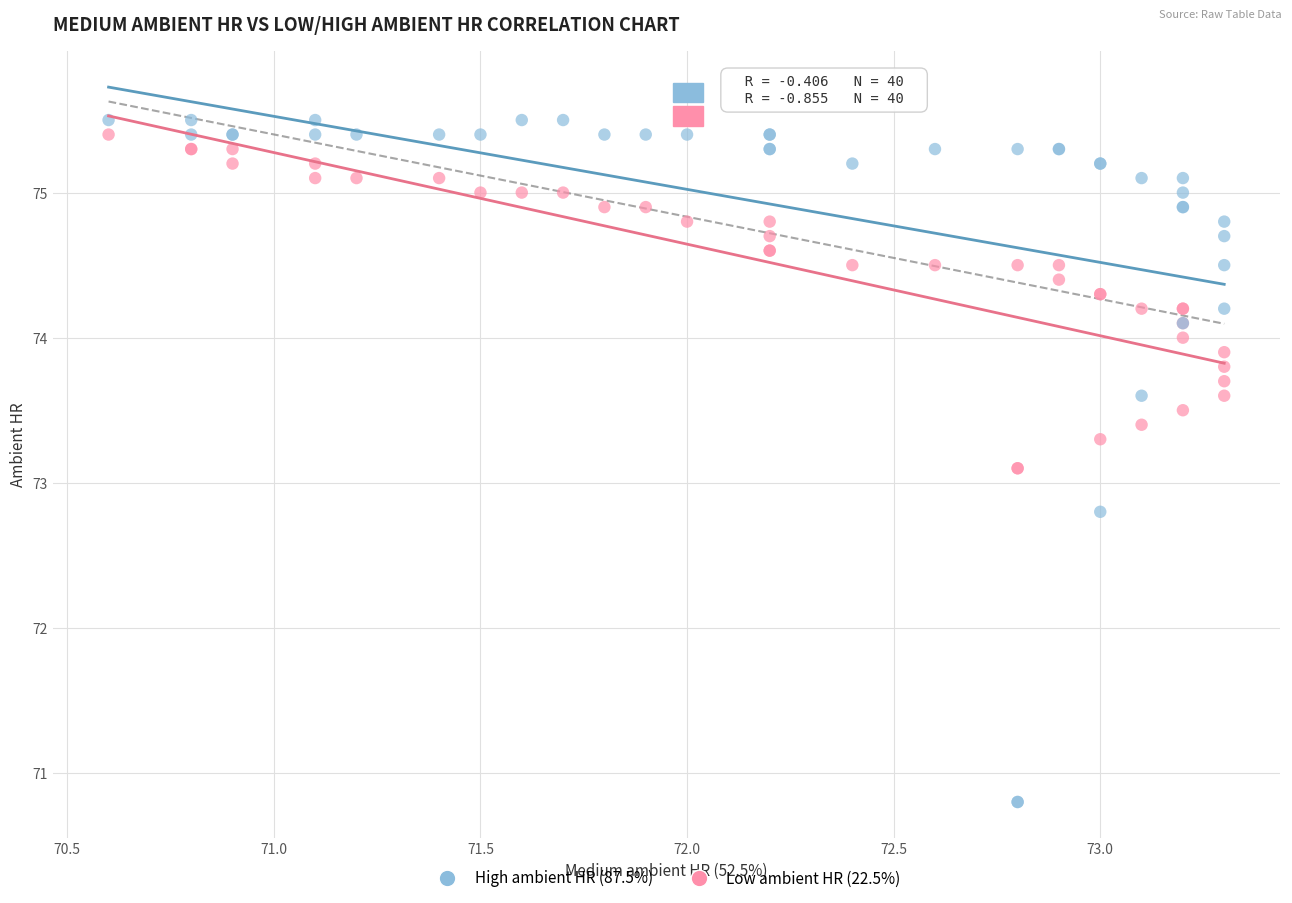

Which series has the widest spread of Y values?

High ambient HR (87.5%)